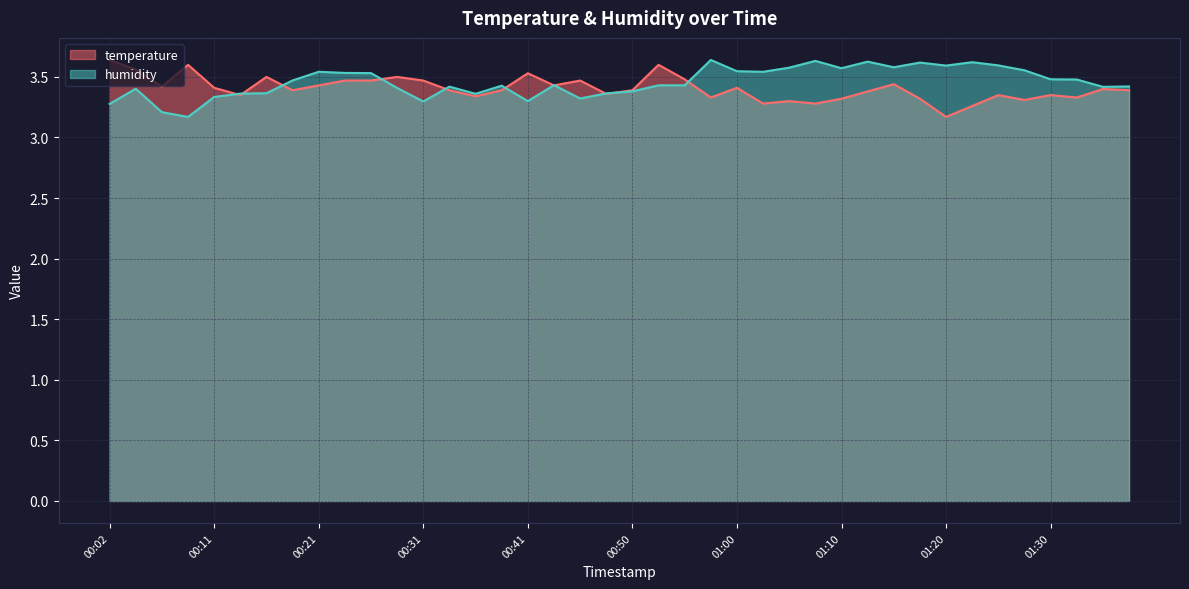

Where is the first local maximum for temperature?

00:09